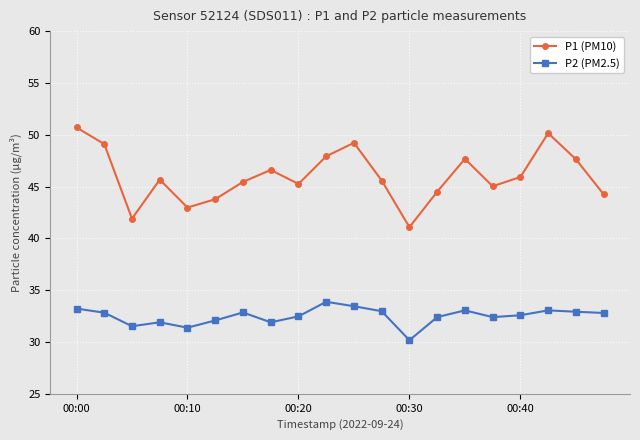

What is the average value of the P1 (PM10) series?

46.0